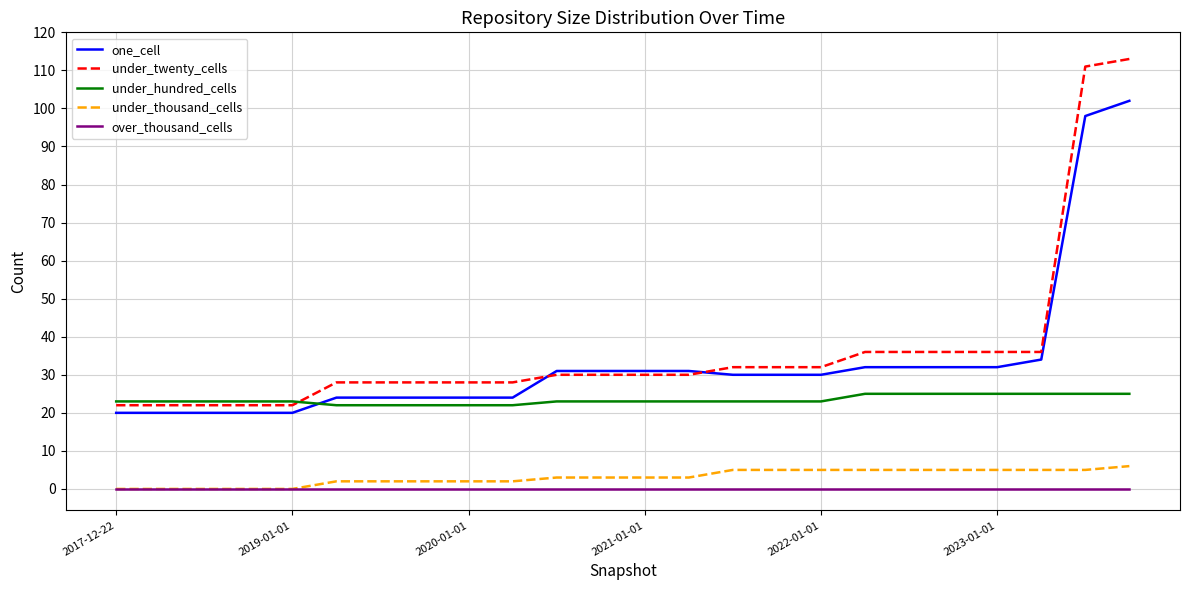

Which series has the largest range (max minus min)?

under_twenty_cells